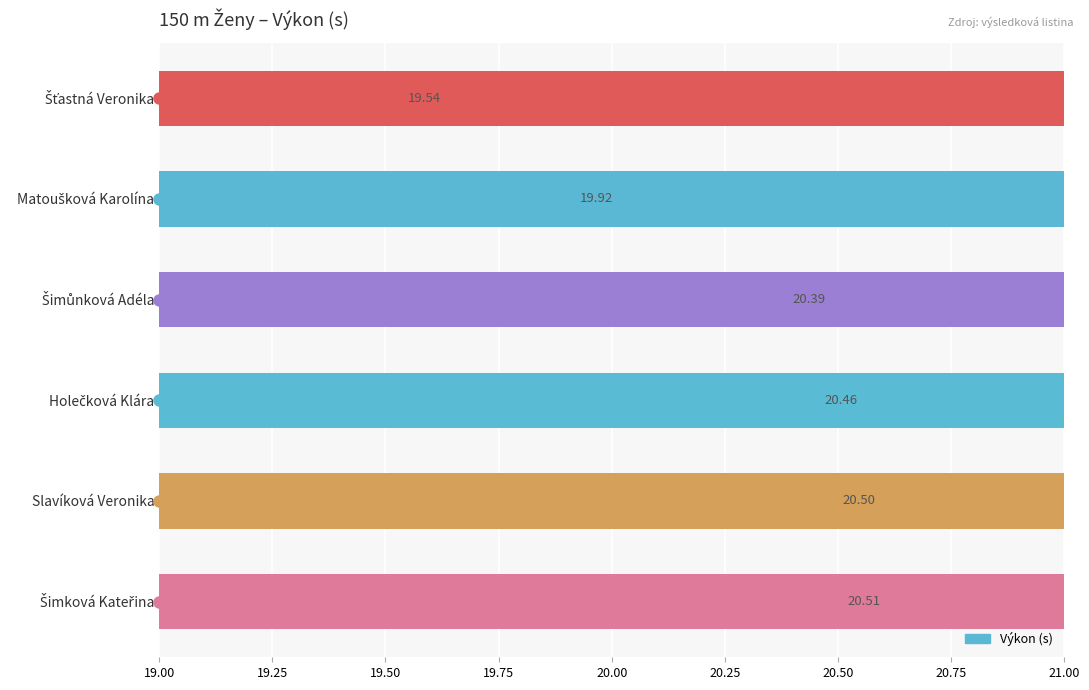

Are the bars grouped side by side (vs. stacked)?

No